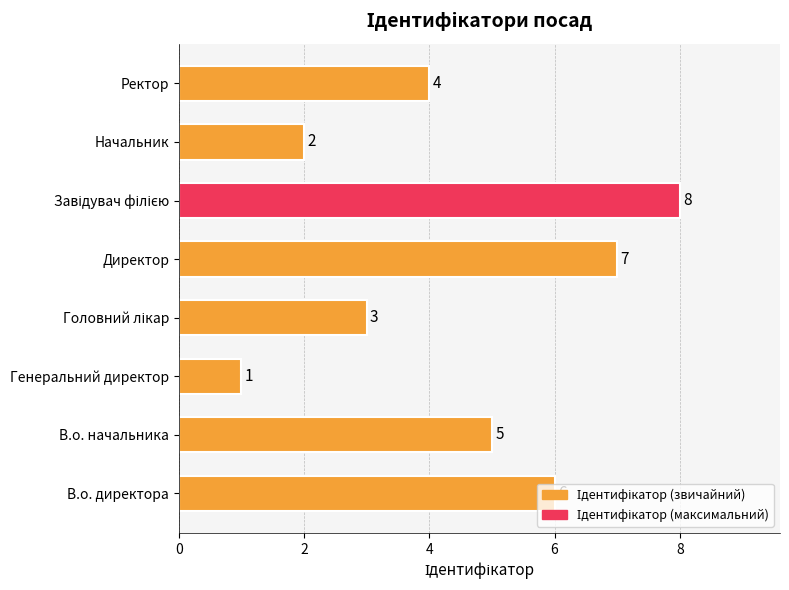

Where is the data nearest to the value 4?

Ректор